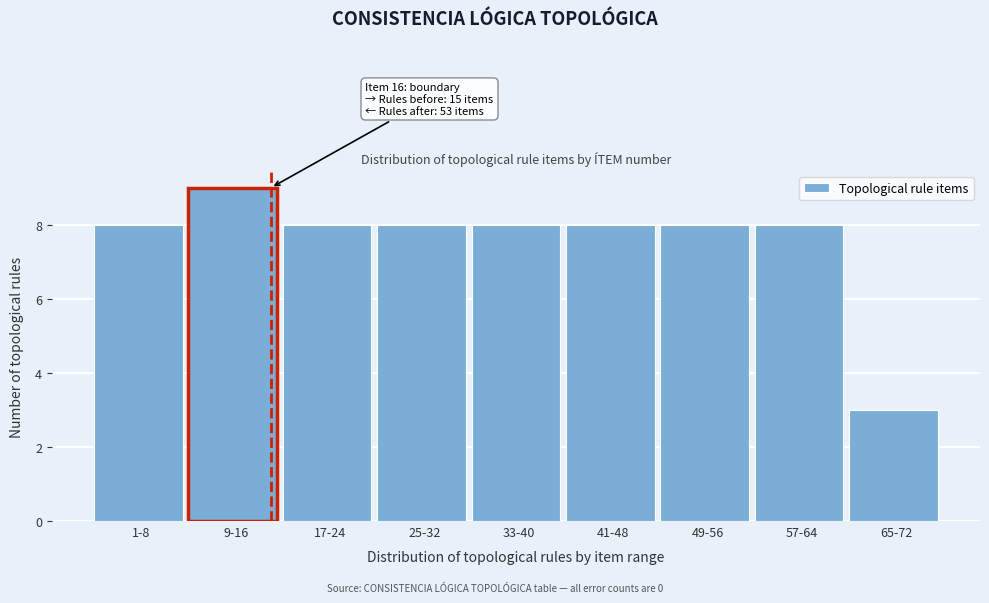

Reading left to right, list all the values displayed in this chart.

1-8=8	9-16=9	17-24=8	25-32=8	33-40=8	41-48=8	49-56=8	57-64=8	65-72=3